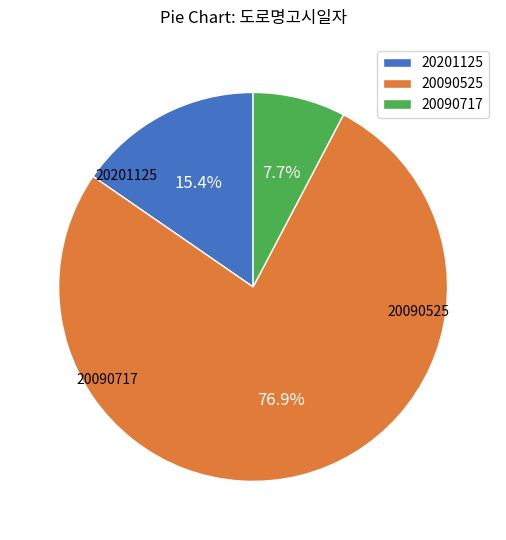

Which category has the biggest portion of the pie?

20090525